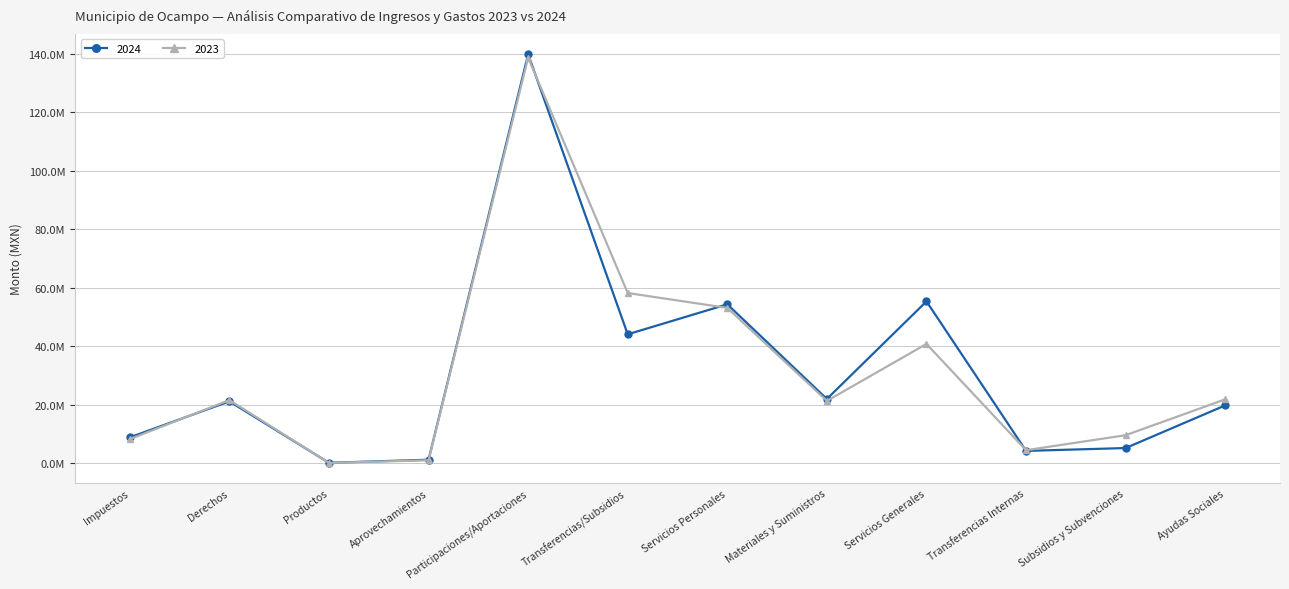

What are all the series names shown in the legend?

2024, 2023